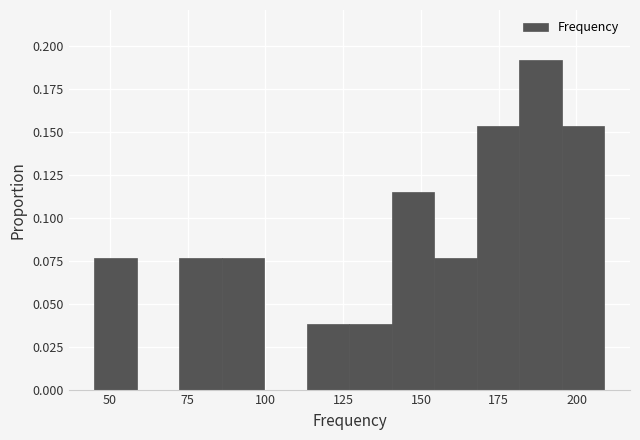

Around what value on the x-axis is the tallest bar? Give the approximate position of its centre, as read against the axis.

190